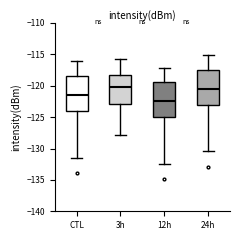

Where is the lower edge of the box for 3h on the y-axis? The values are not printed on the chart, so give them approximately, as read against the axis.

-123.0